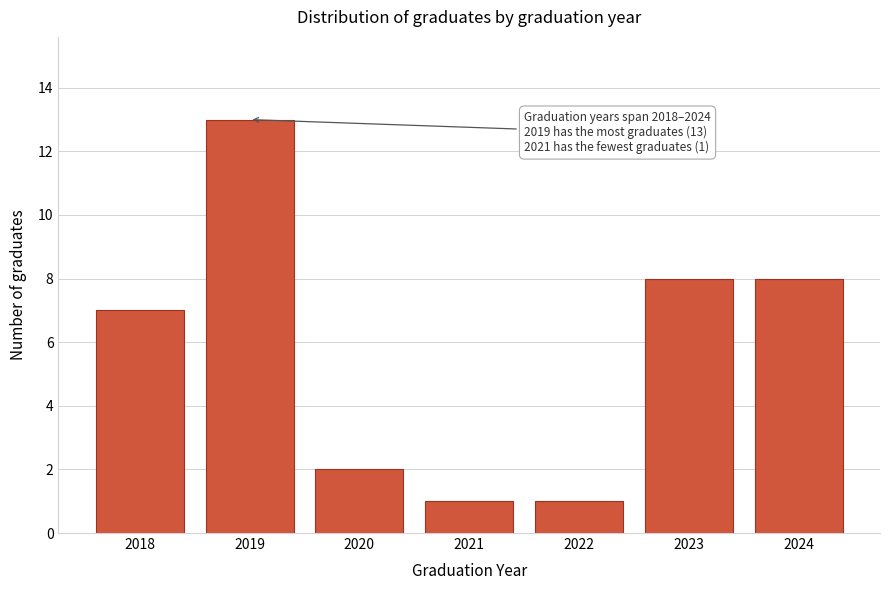

Reading left to right, what are all the values shown in this chart?

2018=7	2019=13	2020=2	2021=1	2022=1	2023=8	2024=8